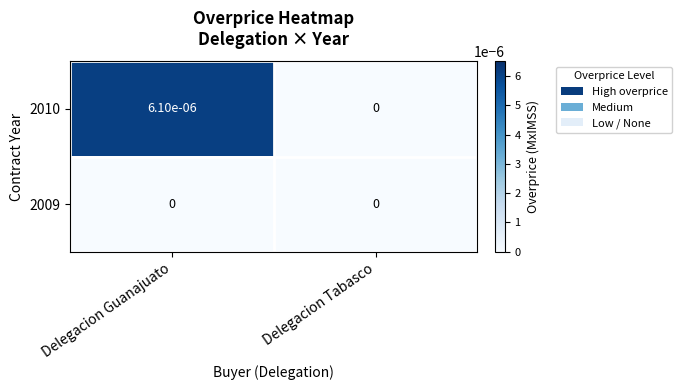

At which category is the sum across all series the highest?

Delegacion Guanajuato